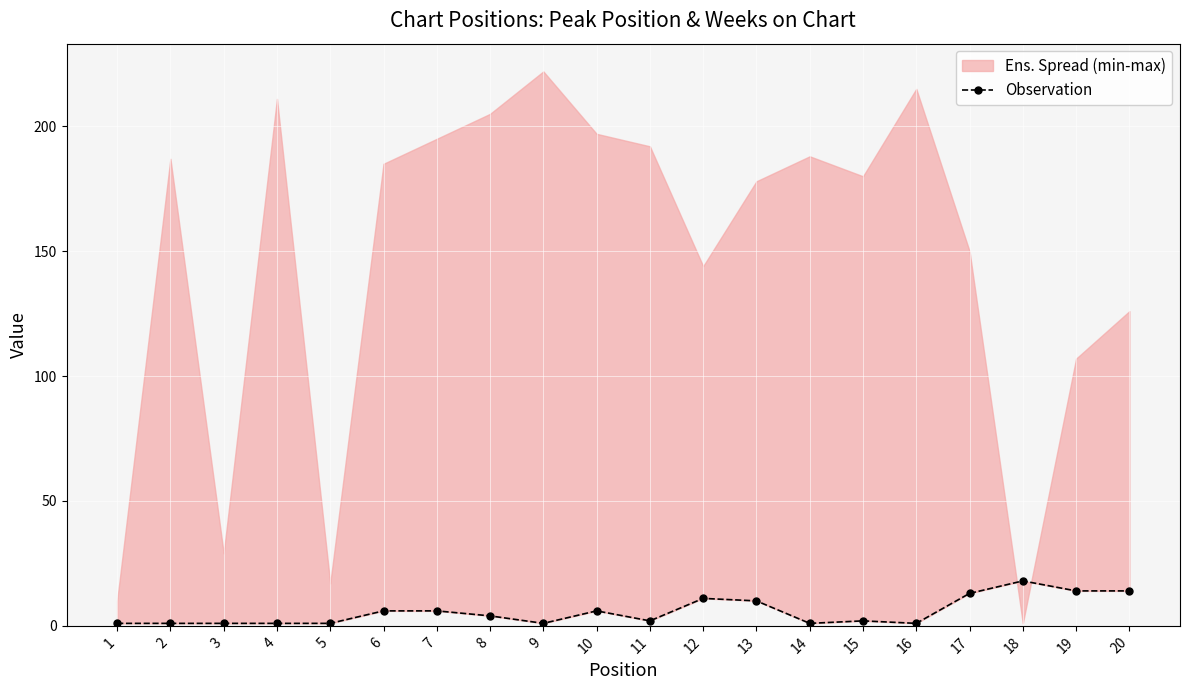

Reading left to right, extract all data points from this chart.

1=1	2=1	3=1	4=1	5=1	6=6	7=6	8=4	9=1	10=6	11=2	12=11	13=10	14=1	15=2	16=1	17=13	18=18	19=14	20=14